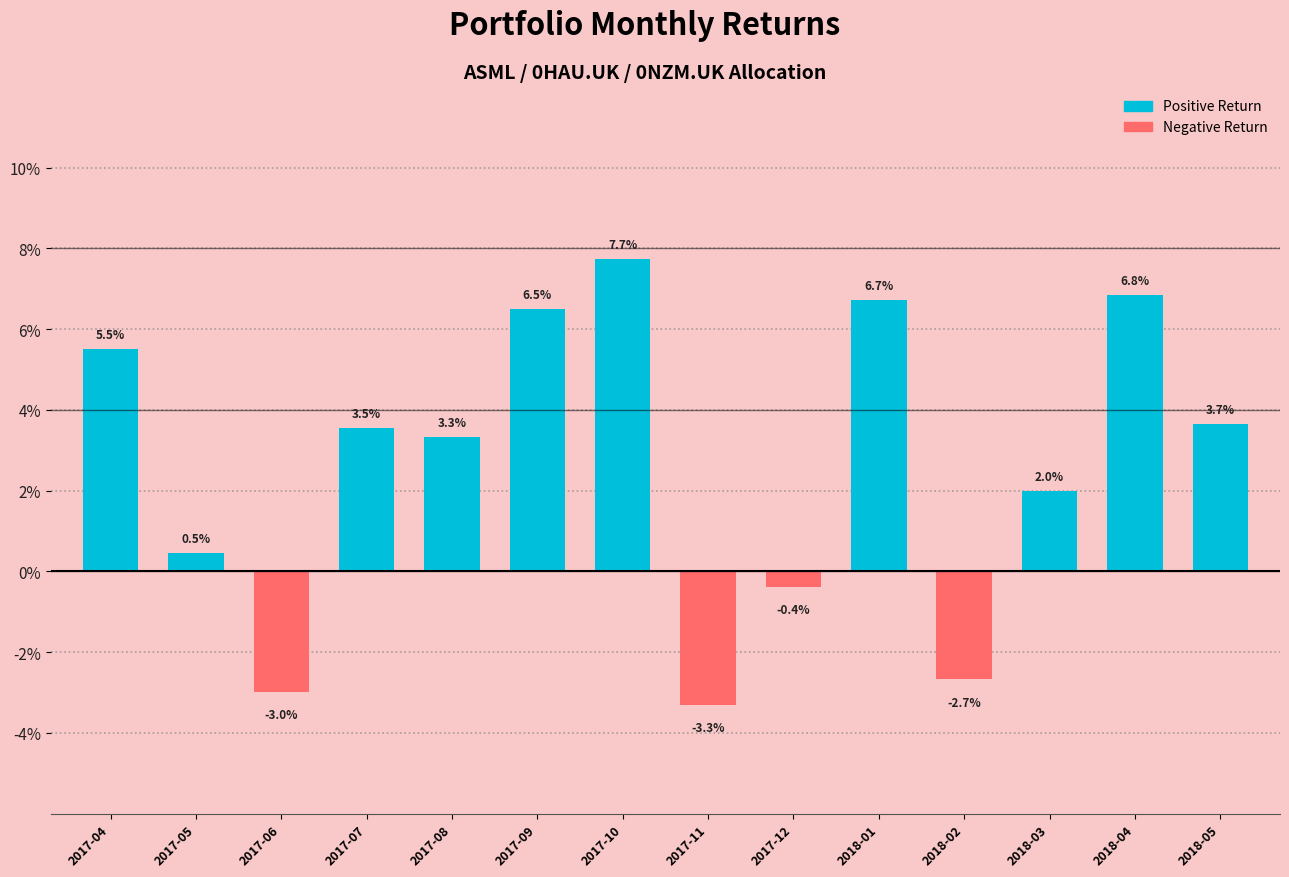

What is the label of the 8th bar from the right?

2017-10